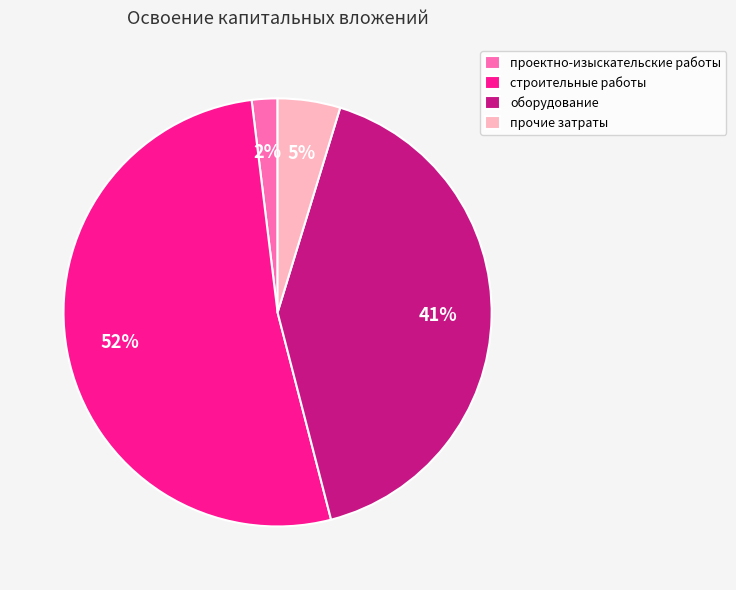

To the nearest percent, what portion does оборудование represent?

41%